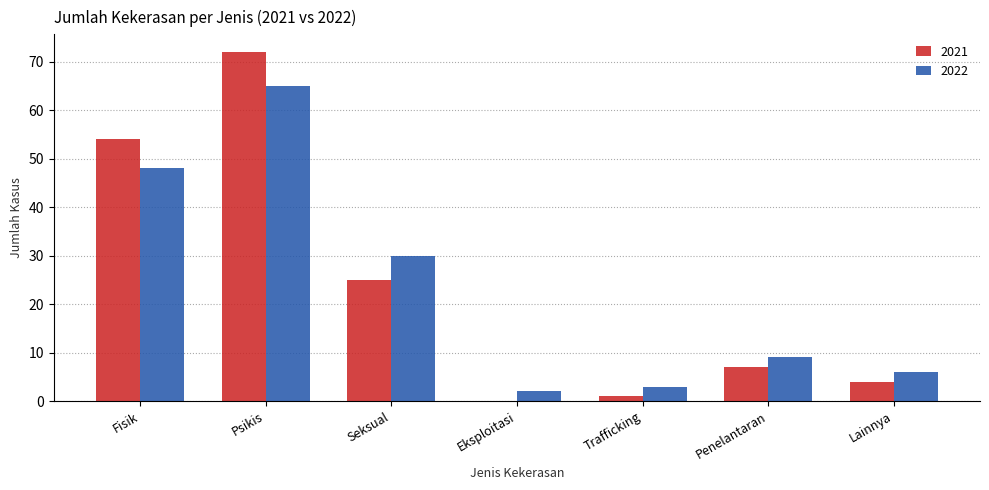

Is the value of 2022 at Psikis greater than the value of 2021 at Penelantaran?

Yes